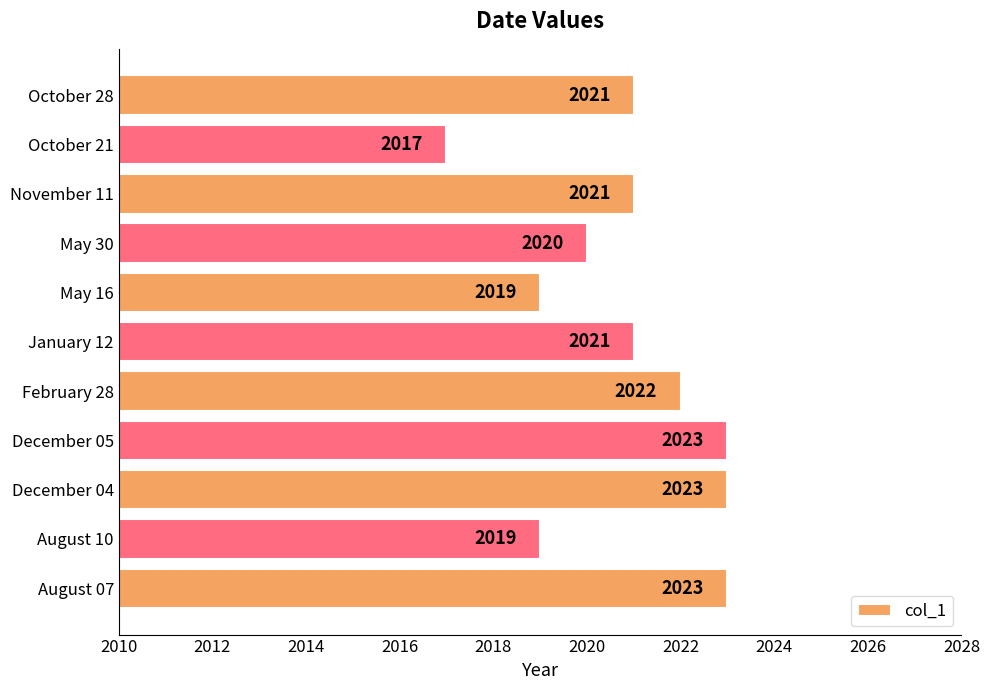

What is the difference between the second highest and minimum values?

6